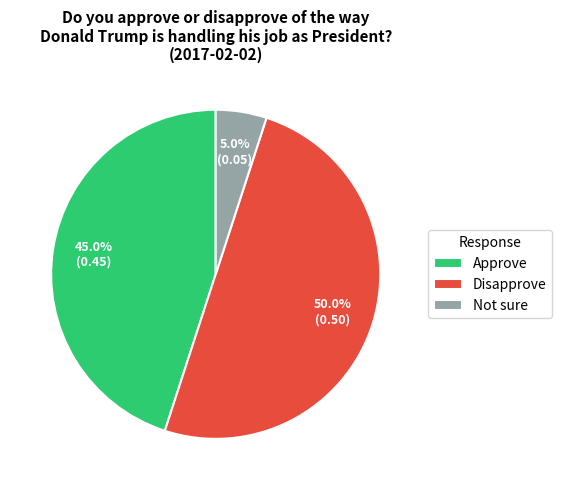

Is it true that Not sure is 1% of the pie?

False